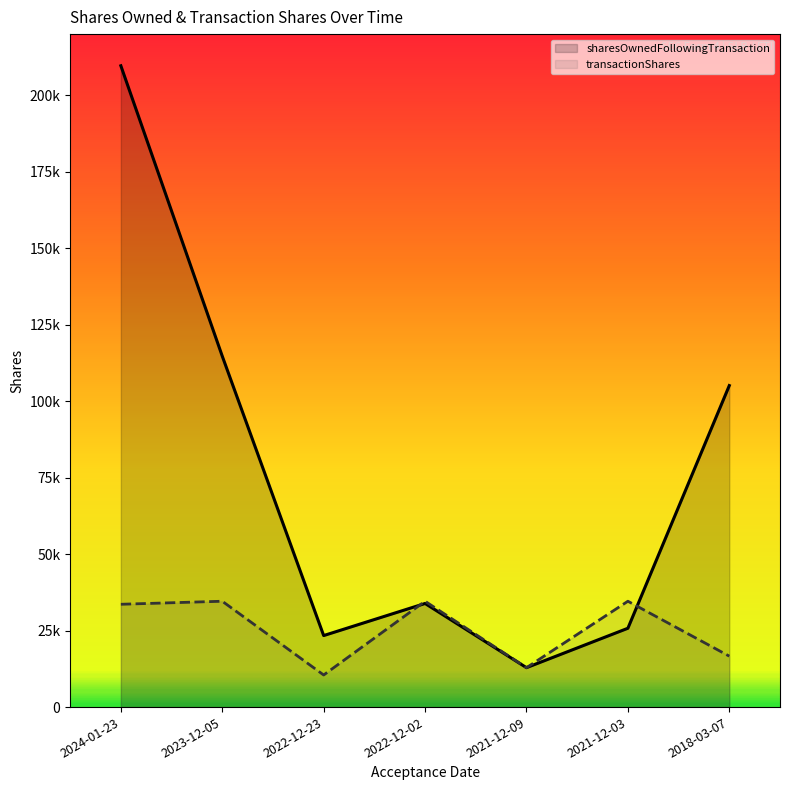

At which label is transactionShares closest to 22548?

2018-03-07